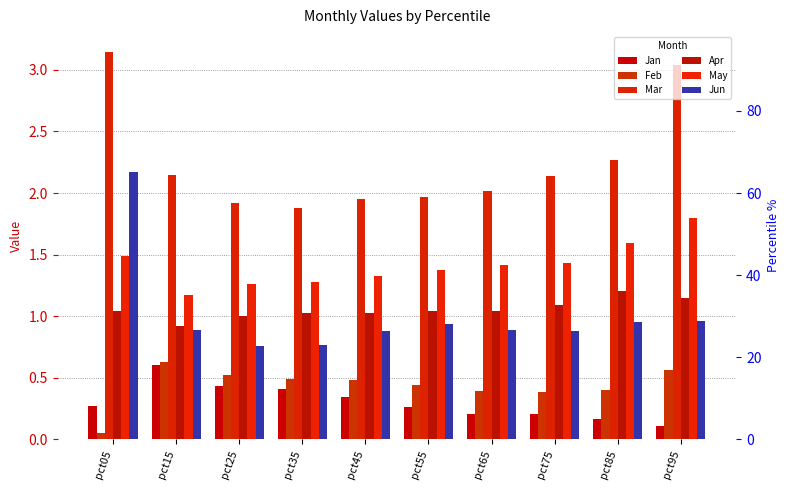

What is the highest value of the May series?

1.8